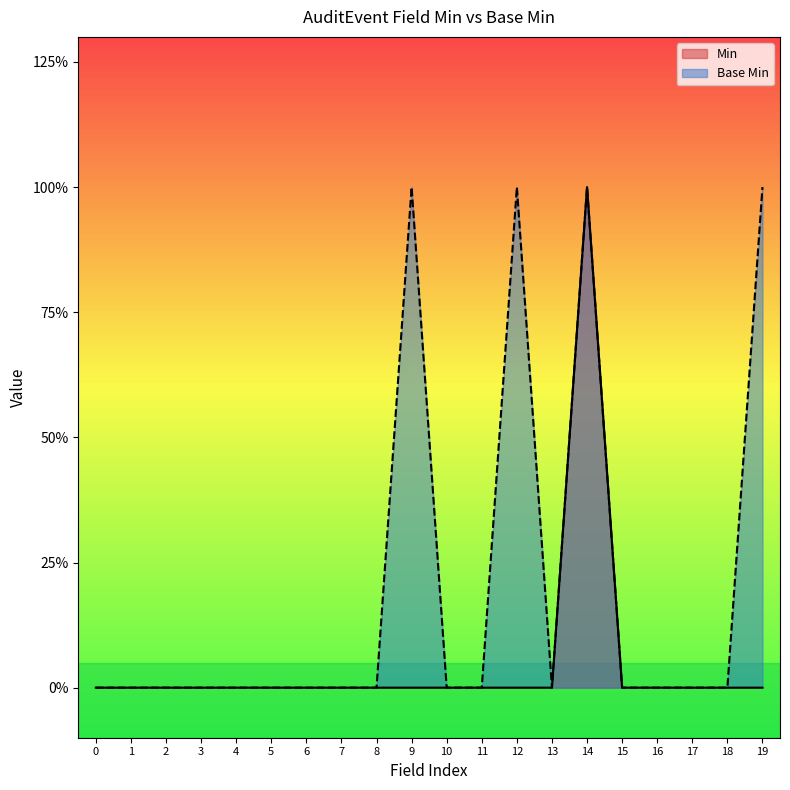

The value of Min at 2 is 0. True or false?

False